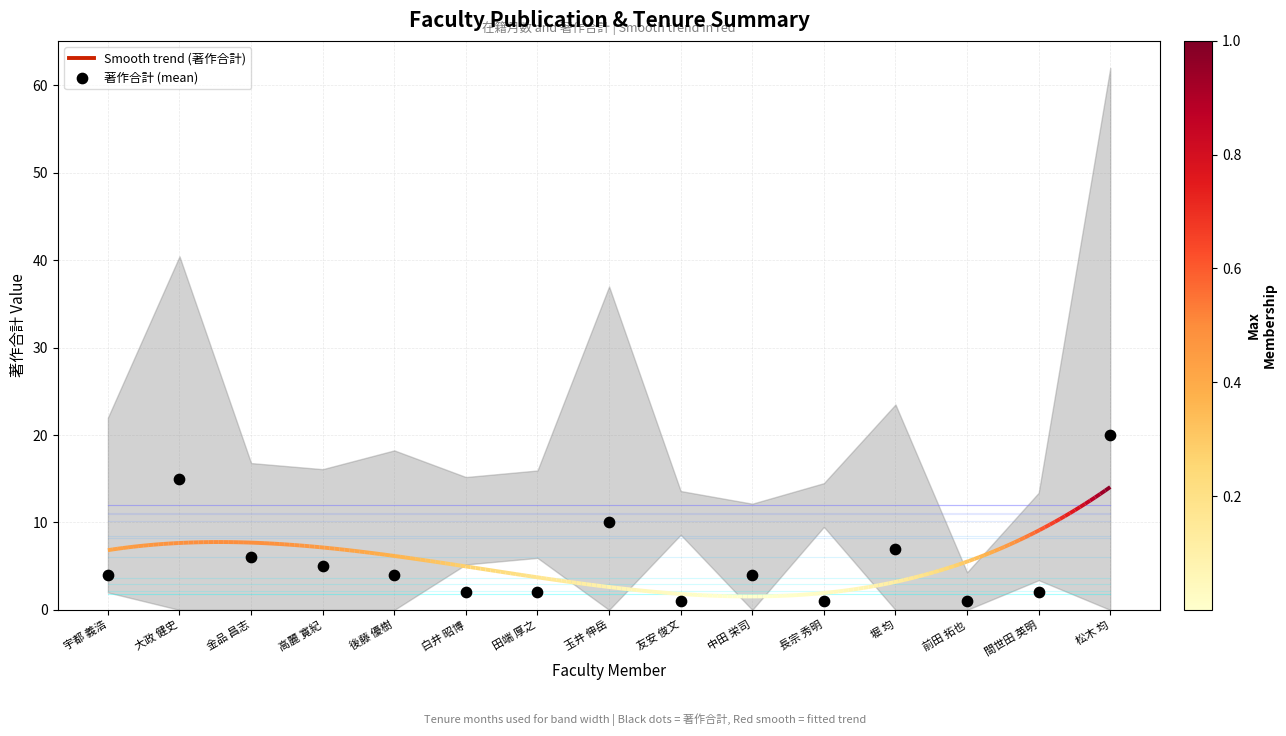

Approximately how many times larger is the value at 前田 拓也 compared to 長宗 秀明?

1.0